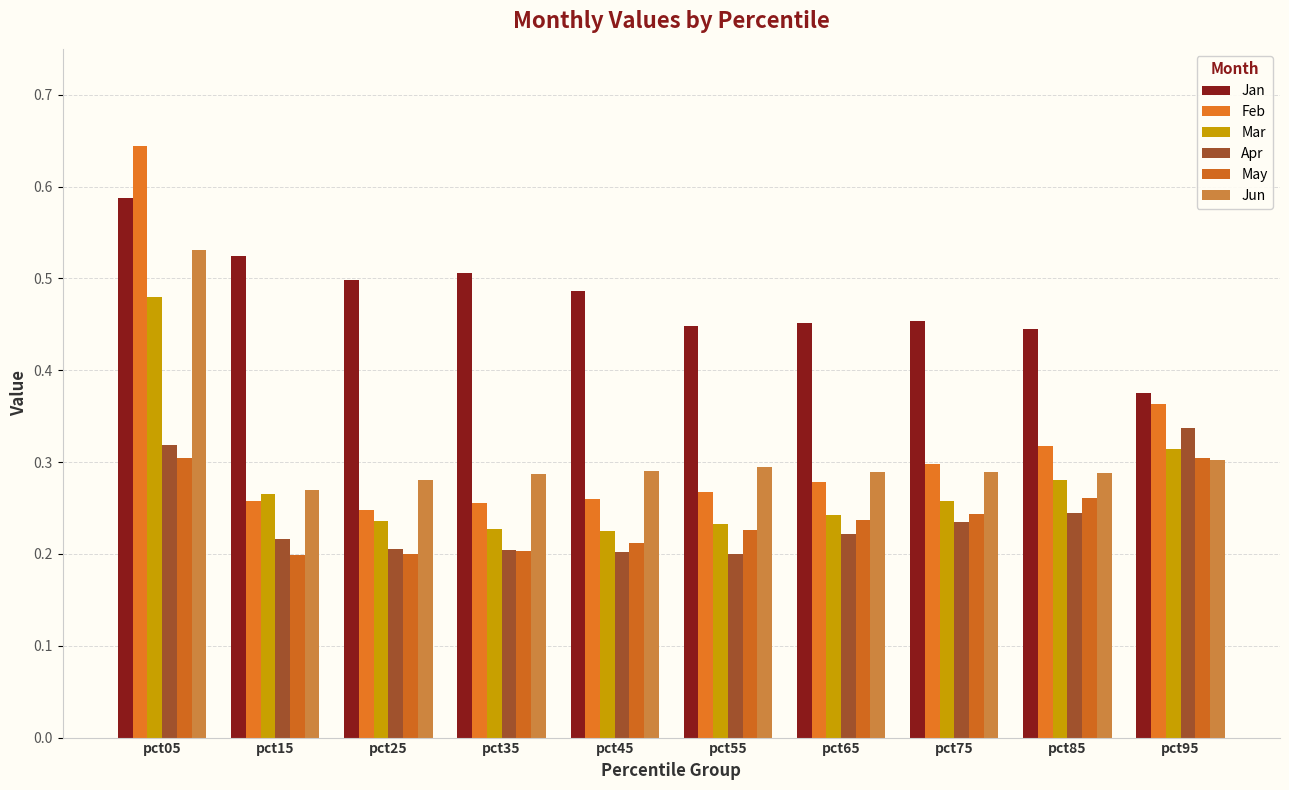

The value of Feb at pct85 is 0.1. True or false?

False